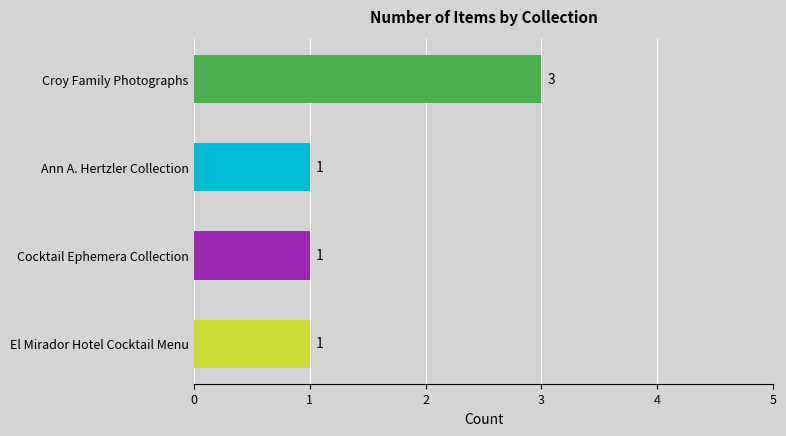

Between El Mirador Hotel Cocktail Menu and Croy Family Photographs, which is larger?

Croy Family Photographs